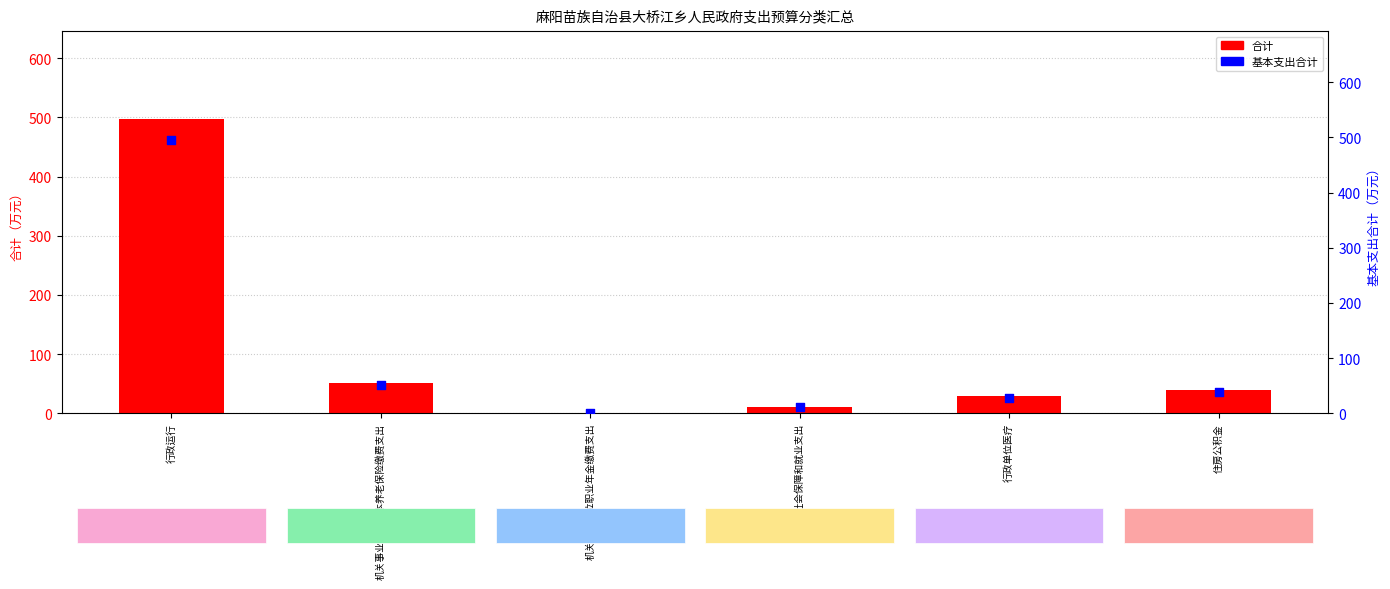

Is the value of 基本支出合计 at 机关事业单位职业年金缴费支出 greater than the value of 合计 at 其他社会保障和就业支出?

No